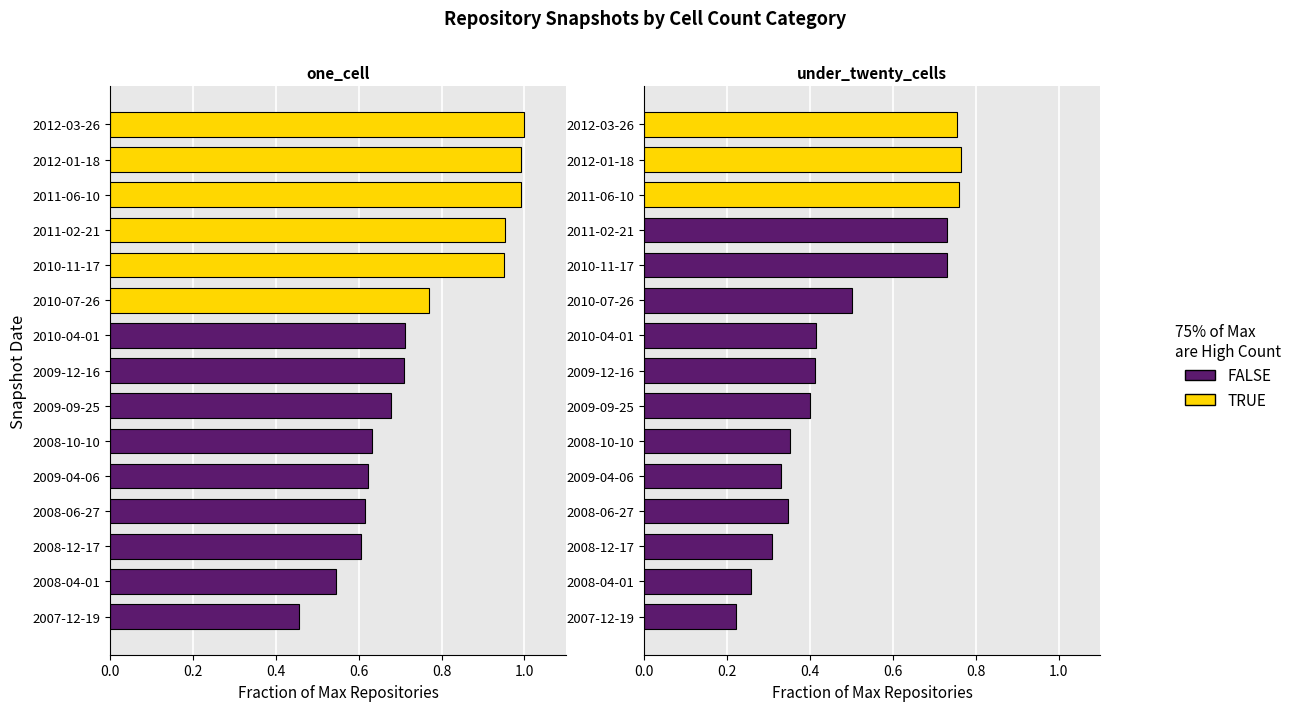

What is the smallest value displayed?

0.2